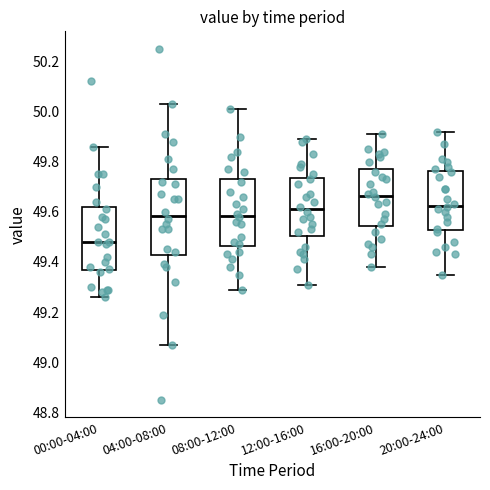

Where does the lower whisker of the box for 12:00-16:00 end on the y-axis? The values are not printed on the chart, so give them approximately, as read against the axis.

49.32